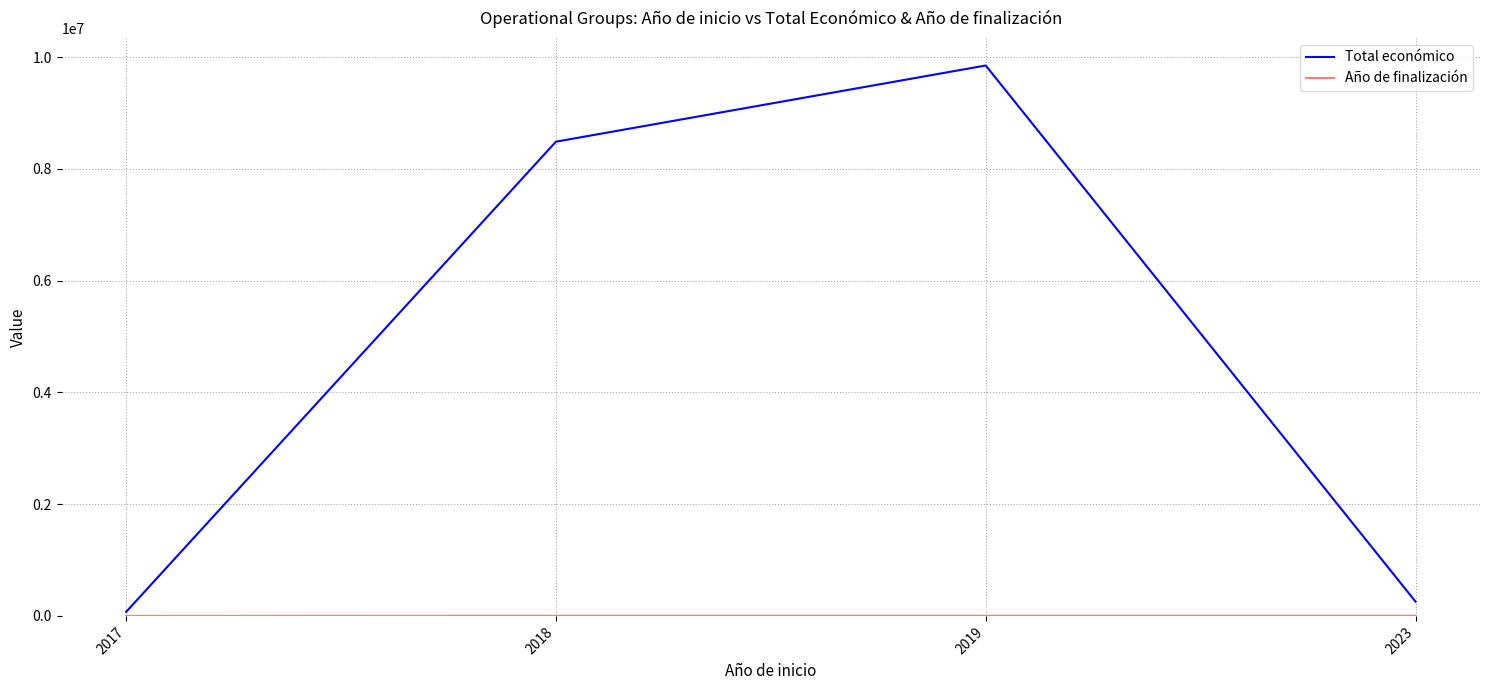

How many distinct data groups are displayed?

2